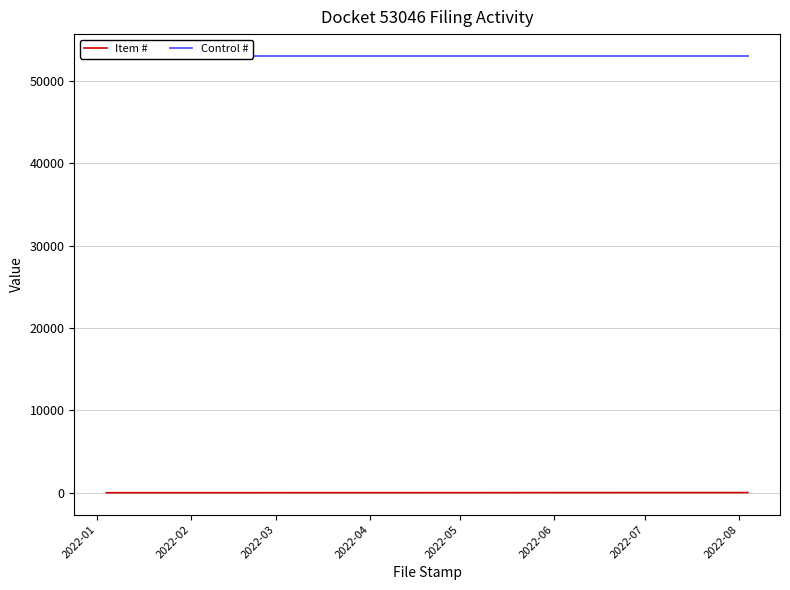

List the series in order of their overall mean, highest first.

Control #, Item #